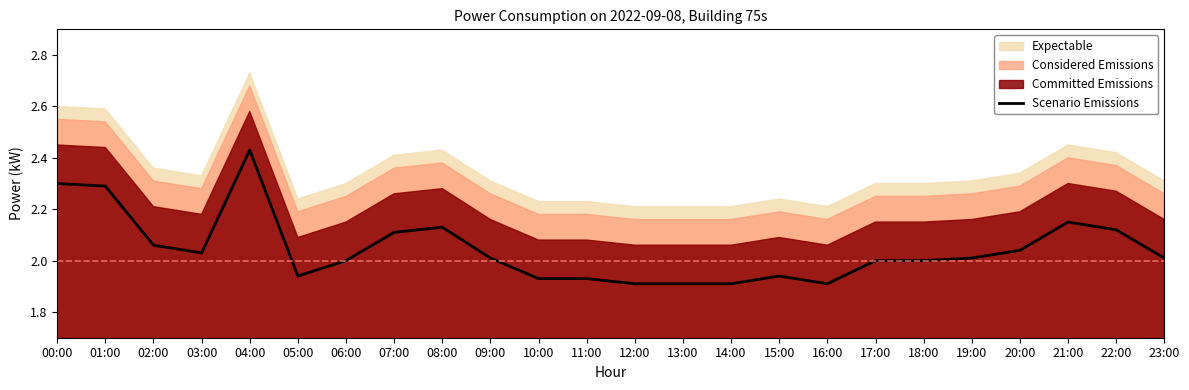

What is the average value?

2.0